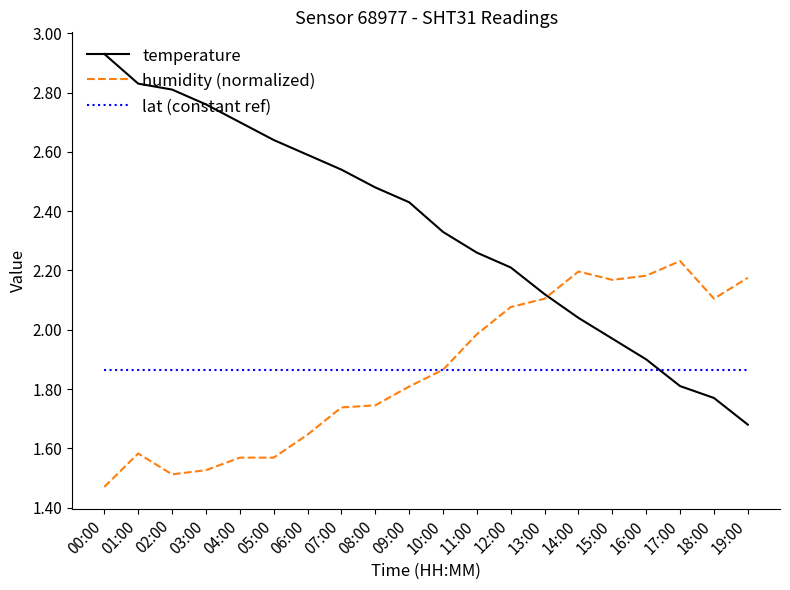

Is it true that humidity (normalized) equals 1.3 at 10:00?

False